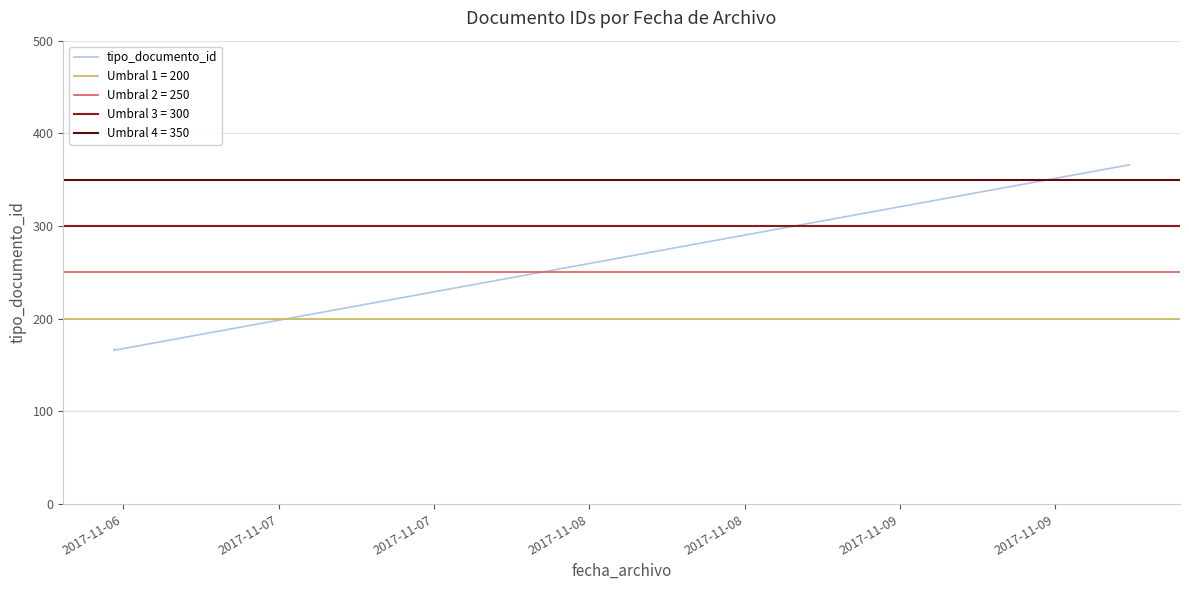

Is it true that the value at 2017-11-07 is 585?

False